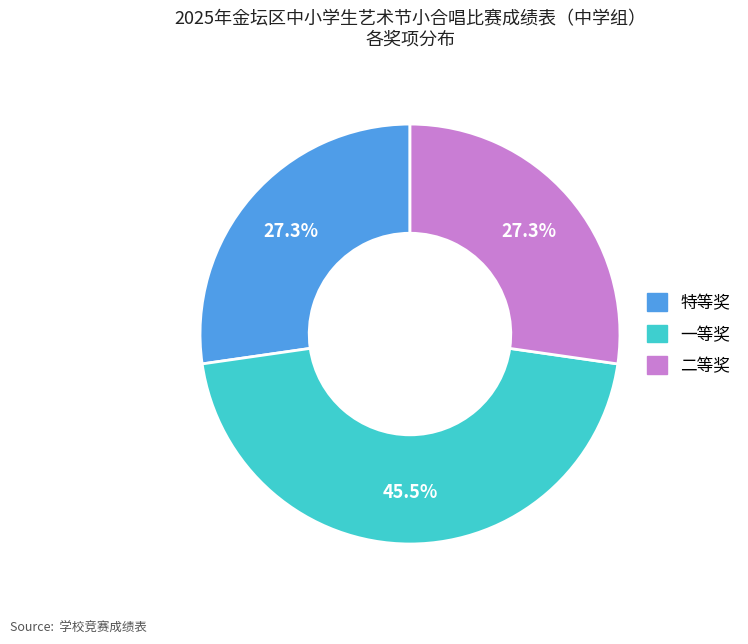

What percentage do 一等奖 and 二等奖 together represent?

72.7%